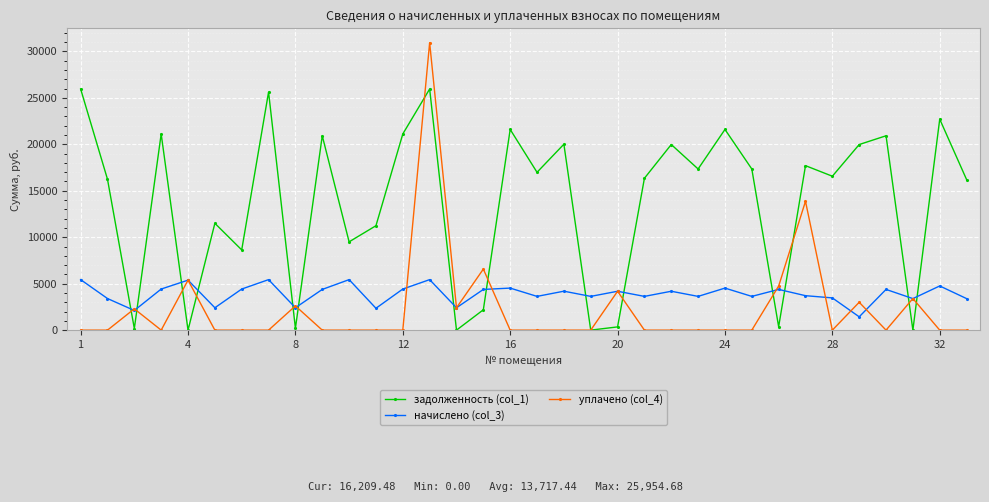

True or false: задолженность (col_1) and начислено (col_3) cross at least once.

True